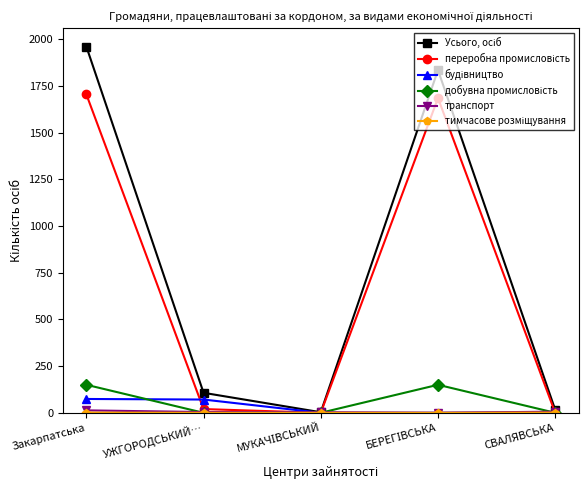

What is the label of the 5th point from the left?

СВАЛЯВСЬКА